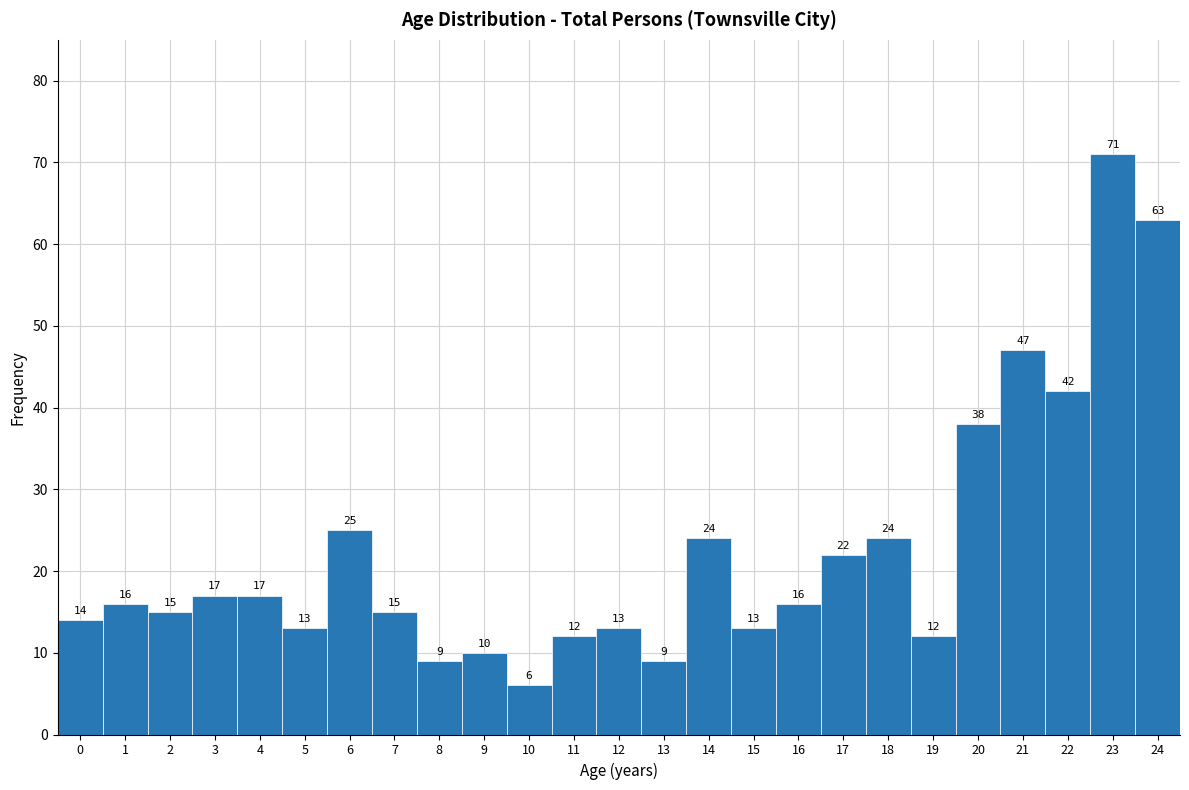

What is the height of the bar covering 17.5 to 18.5 on the x-axis?

24